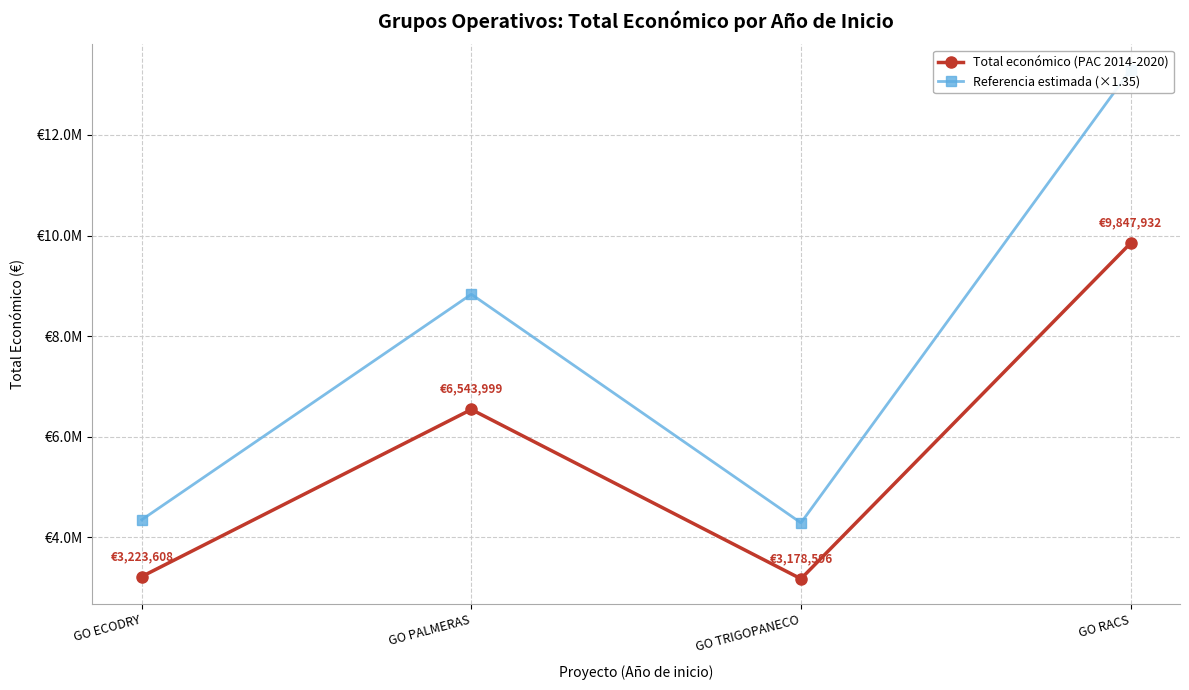

Does the chart display data point markers on the line(s)?

Yes